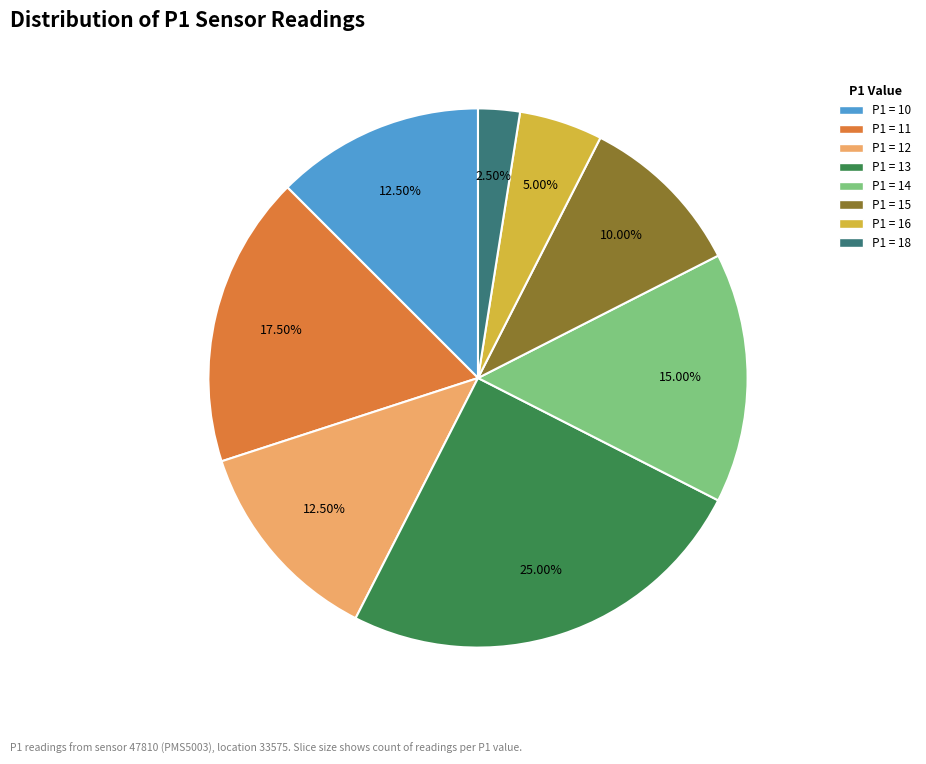

Does any single category account for the majority?

No